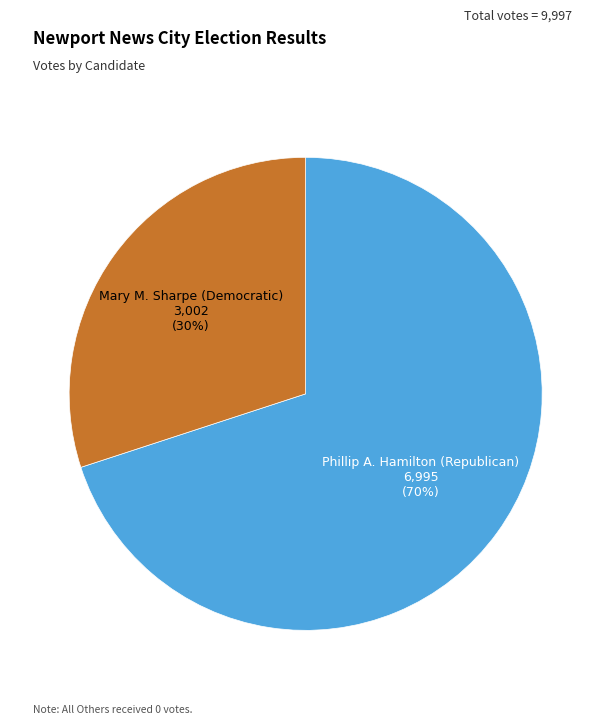

To the nearest percent, what is the average slice percentage?

50%